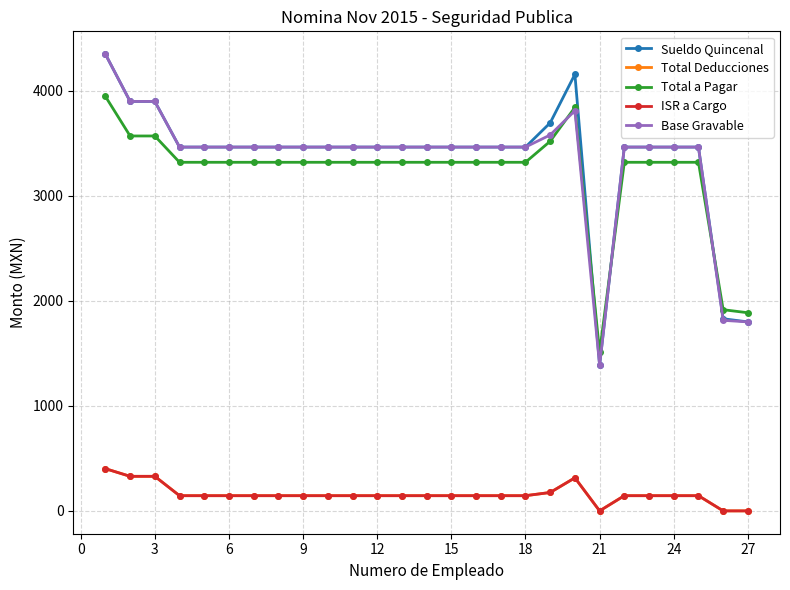

Where is Total Deducciones nearest to the value 201?

18